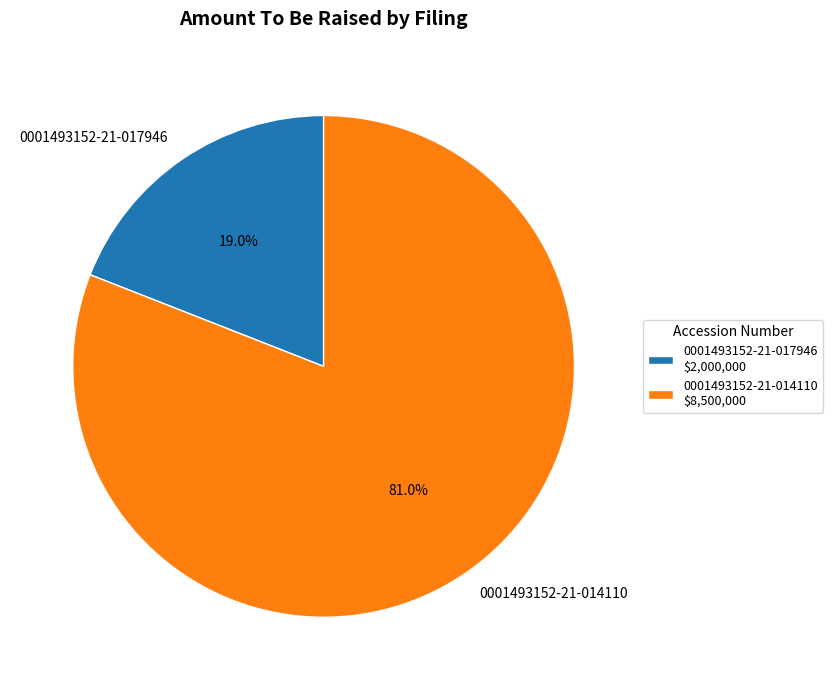

Is it true that 0001493152-21-014110 is 81% of the pie?

True